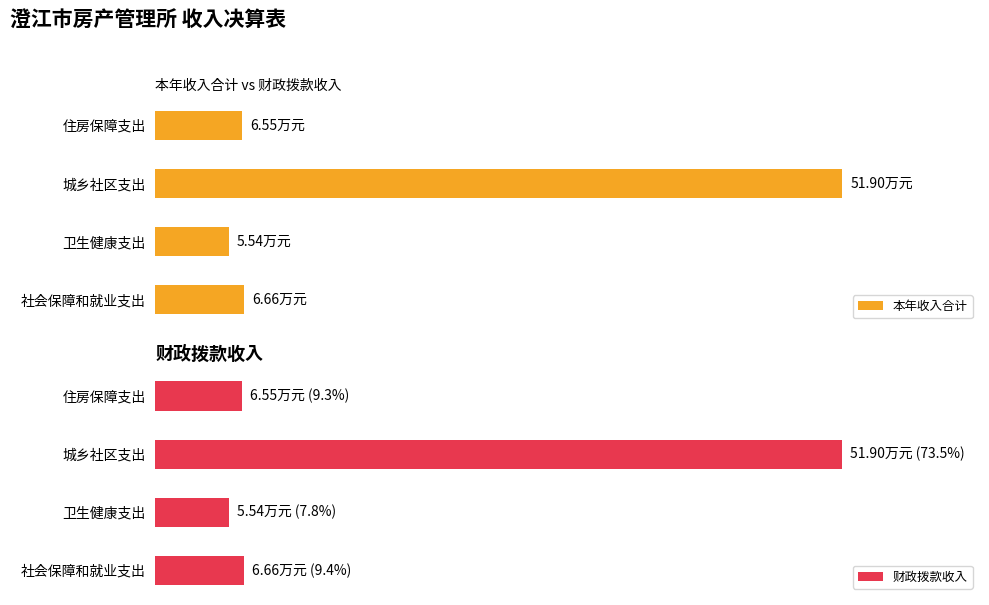

Which series has the largest total across all categories?

本年收入合计